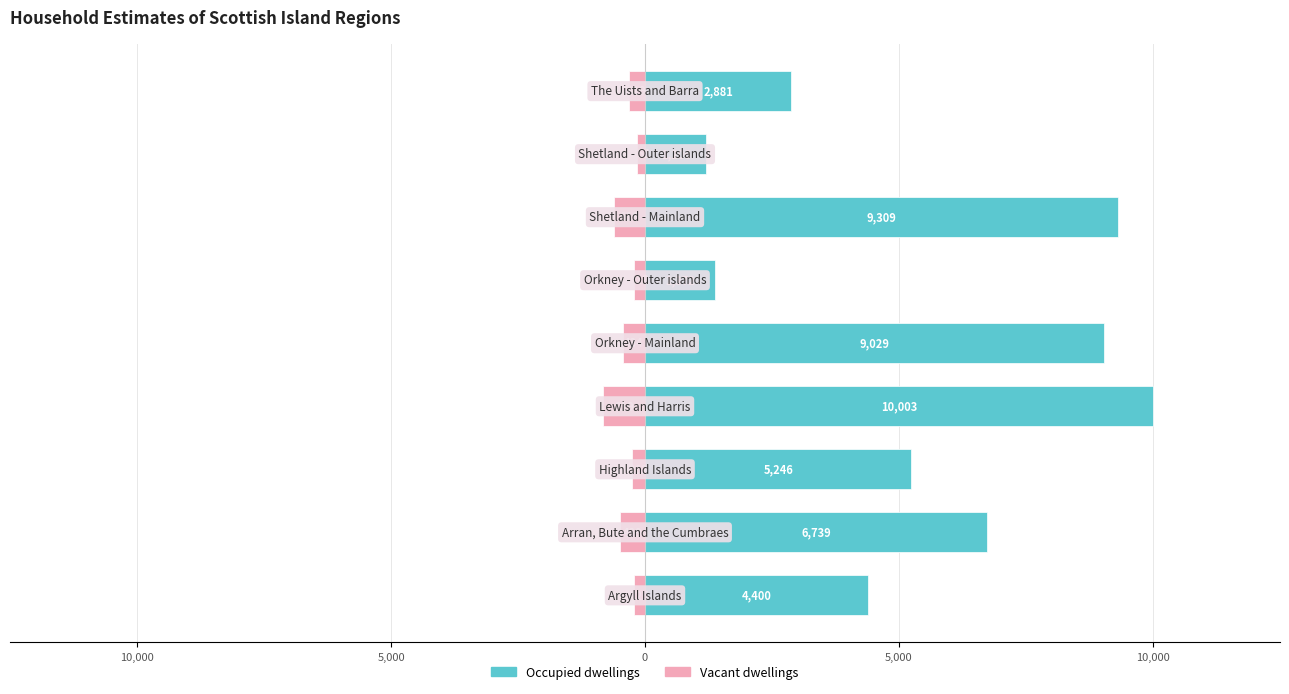

Rank the series by their average value, from highest to lowest.

Occupied dwellings, Vacant dwellings